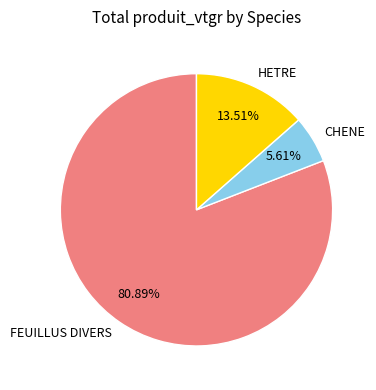

How many segments does this pie chart have?

3